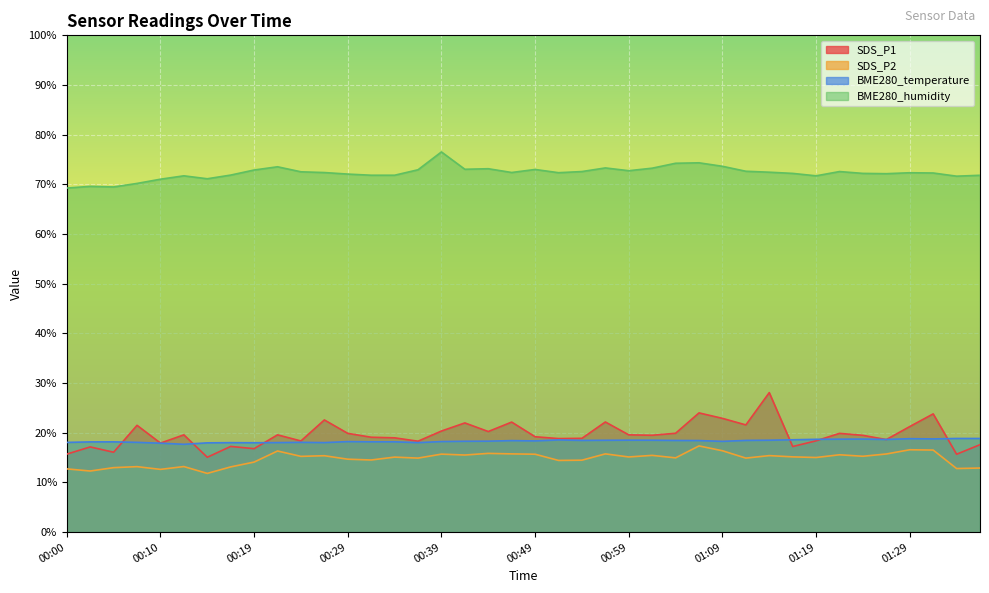

What is the maximum value shown in the chart?

76.5